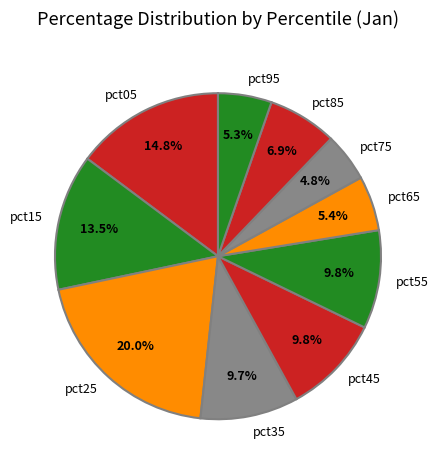

How many segments does this pie chart have?

10